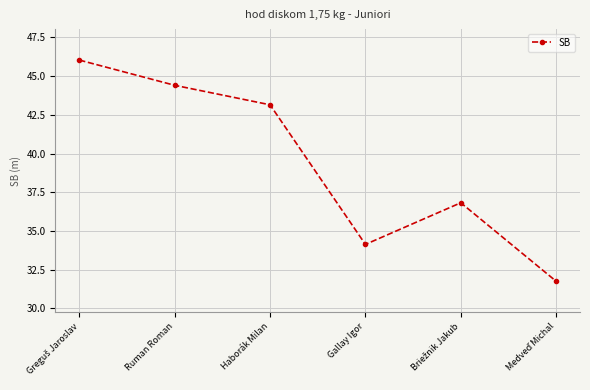

What is the label of the 5th point from the right?

Ruman Roman